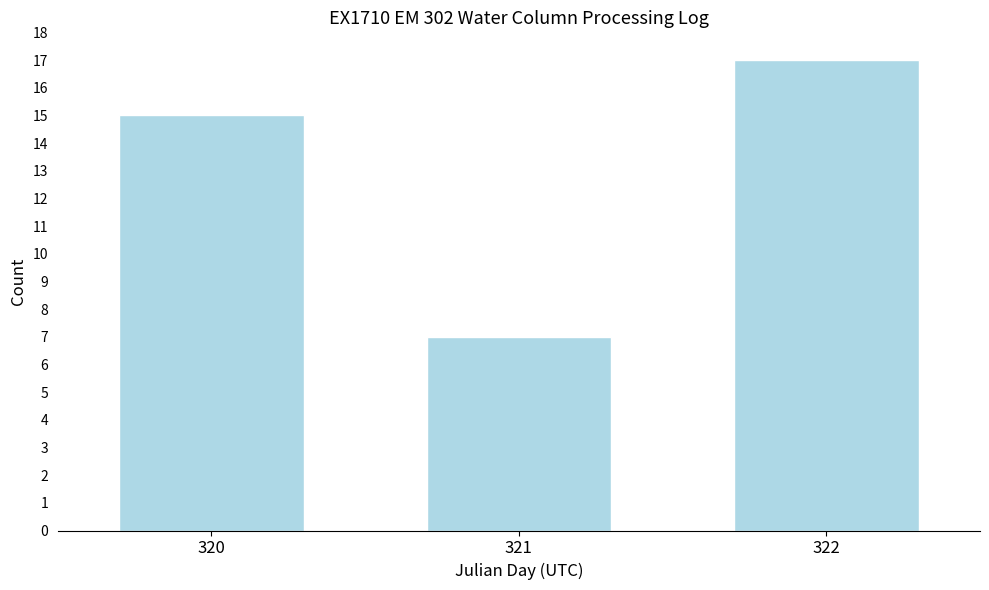

Reading right to left, what are all the values shown in this chart?

322=17	321=7	320=15